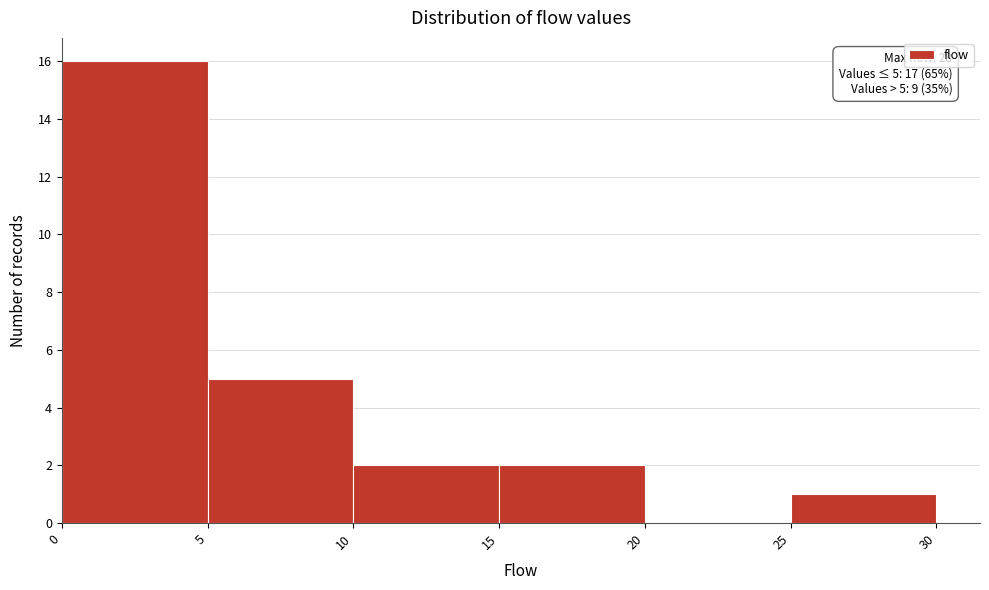

Which range on the x-axis has the tallest bar?

0 to 5